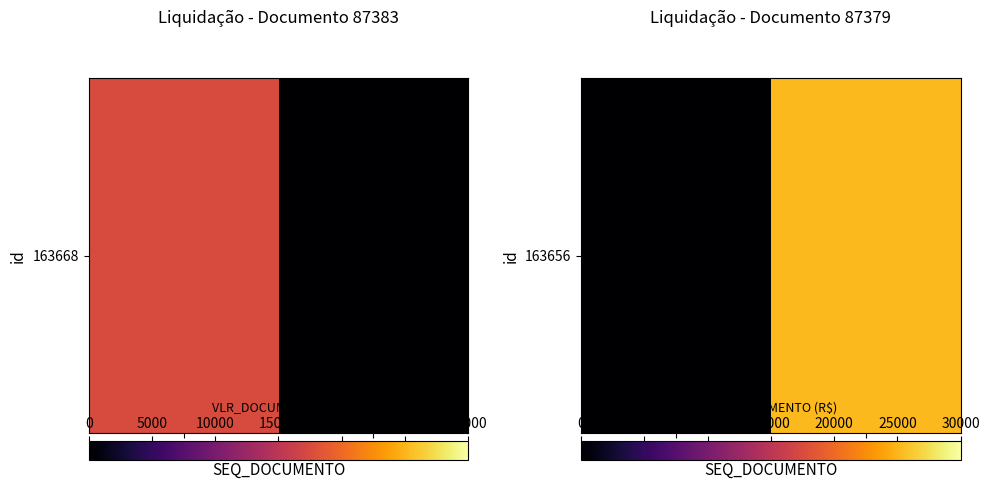

Which label corresponds to the smallest value in the chart?

87383